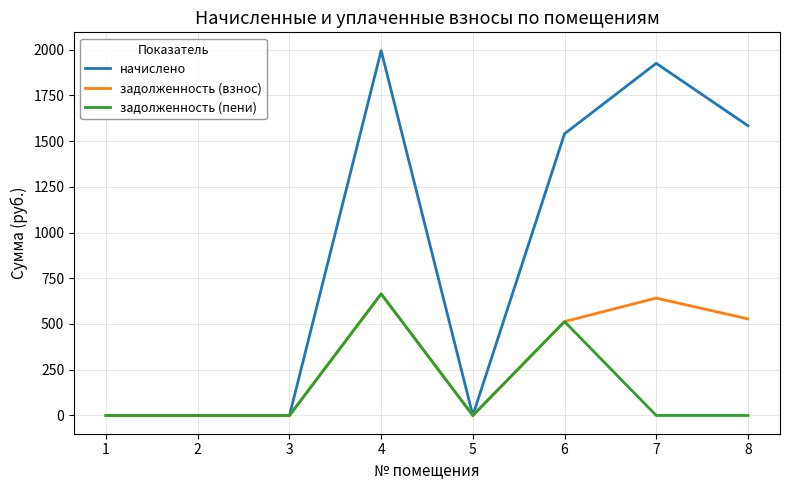

The value of начислено at 5 is -1361.7. True or false?

False